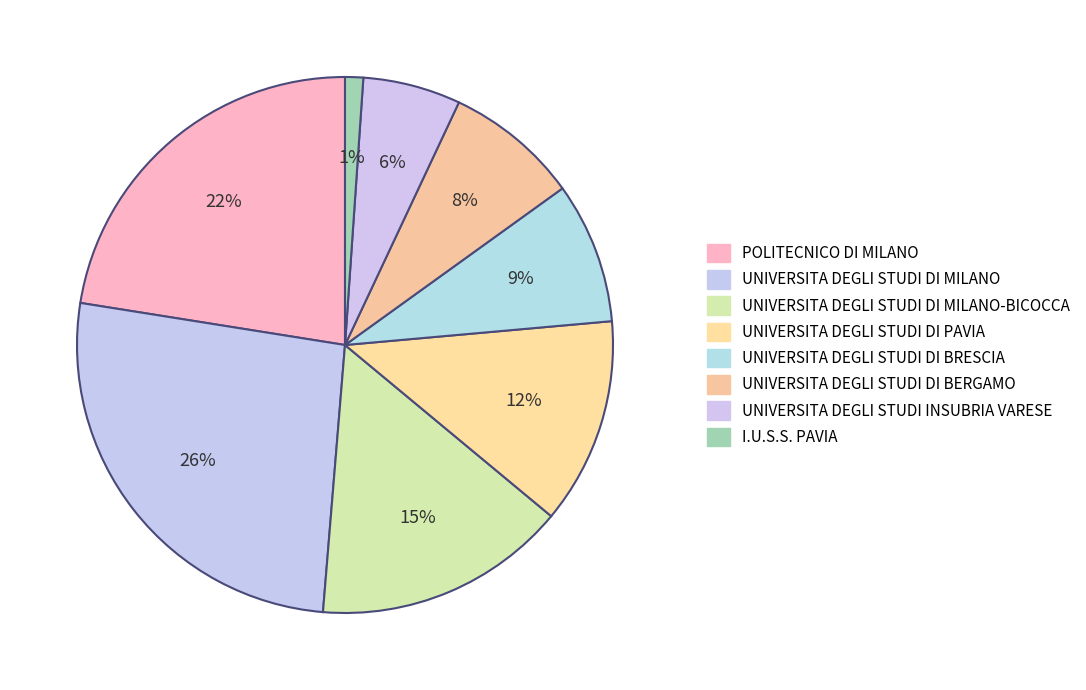

Rank the categories by value from highest to lowest.

UNIVERSITA DEGLI STUDI DI MILANO, POLITECNICO DI MILANO, UNIVERSITA DEGLI STUDI DI MILANO-BICOCCA, UNIVERSITA DEGLI STUDI DI PAVIA, UNIVERSITA DEGLI STUDI DI BRESCIA, UNIVERSITA DEGLI STUDI DI BERGAMO, UNIVERSITA DEGLI STUDI INSUBRIA VARESE, I.U.S.S. PAVIA